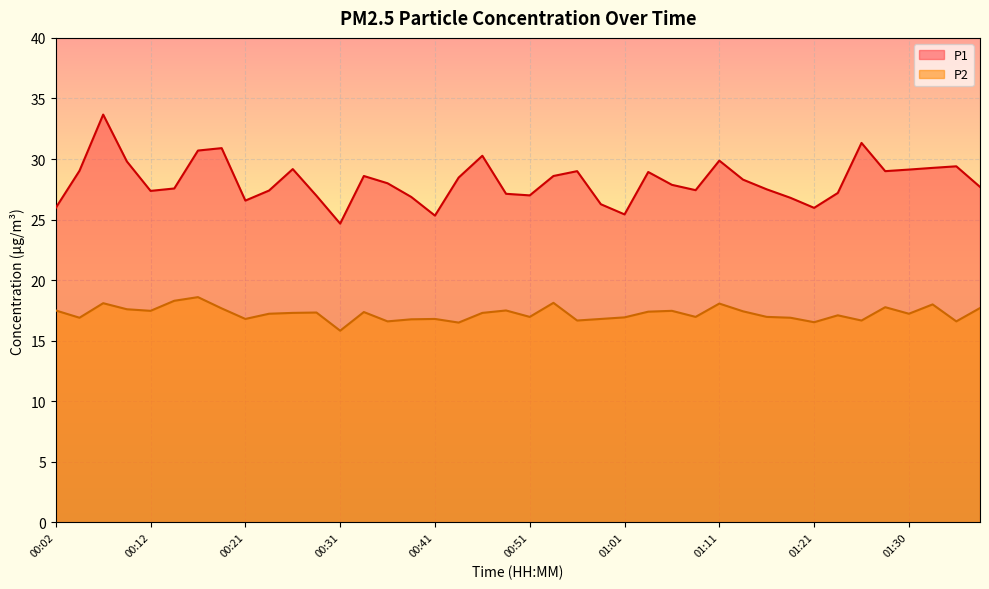

True or false: P1 and P2 intersect in this chart.

False